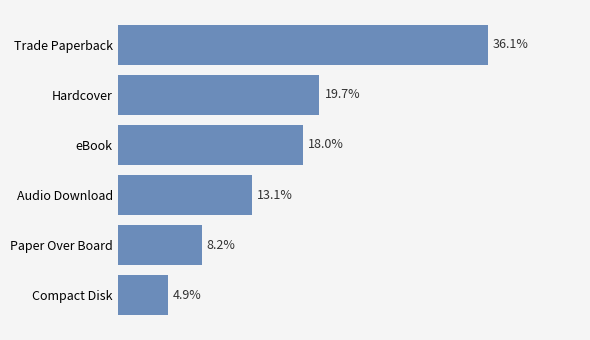

Does the chart contain any negative values?

No